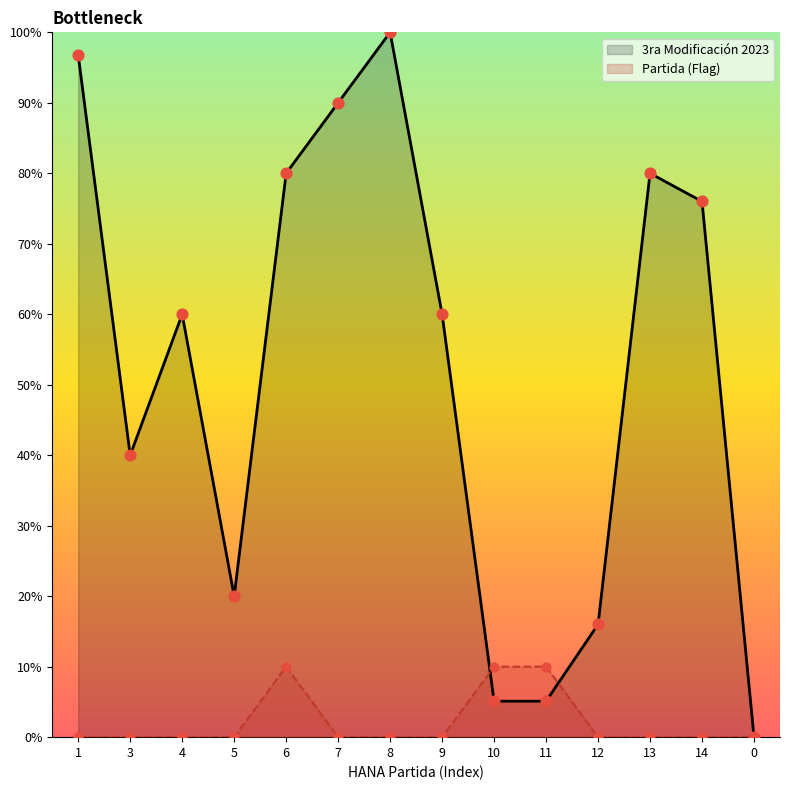

What are all the series names shown in the legend?

3ra Modificación 2023, Partida (Flag)